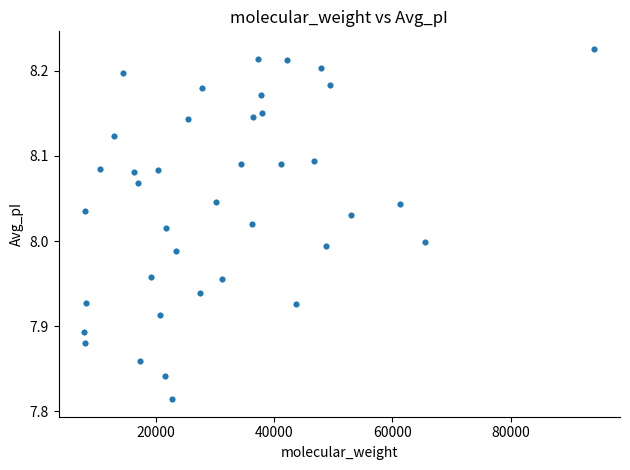

What is the range of Y values (max minus min)?

0.4